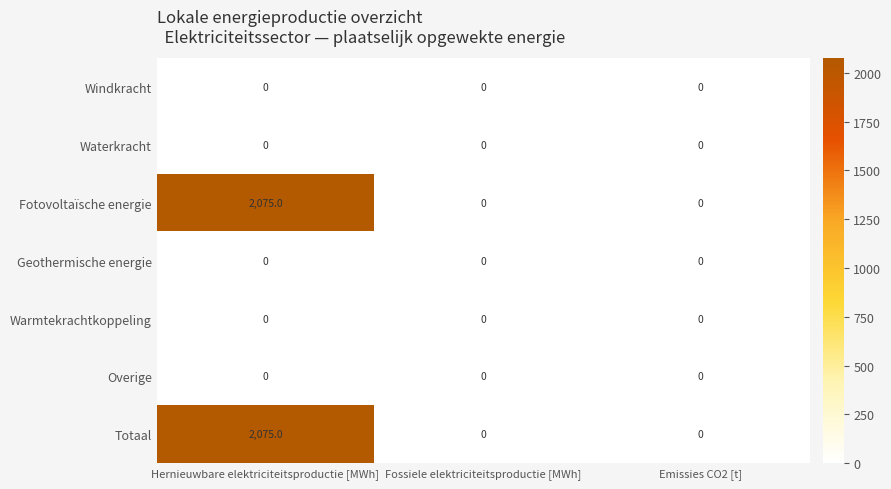

What is the average value of the Totaal series?

692